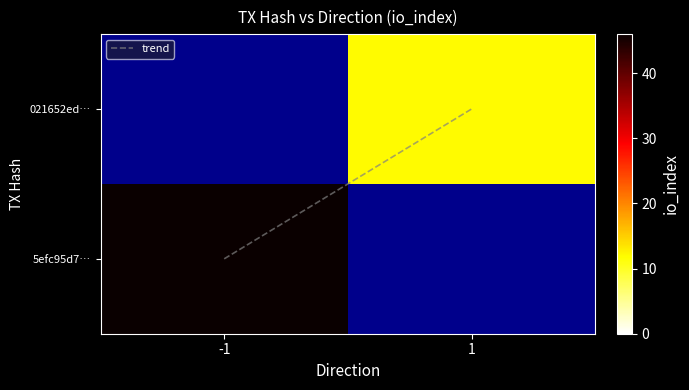

True or false: trend has a value of 0.3 at 1.

False